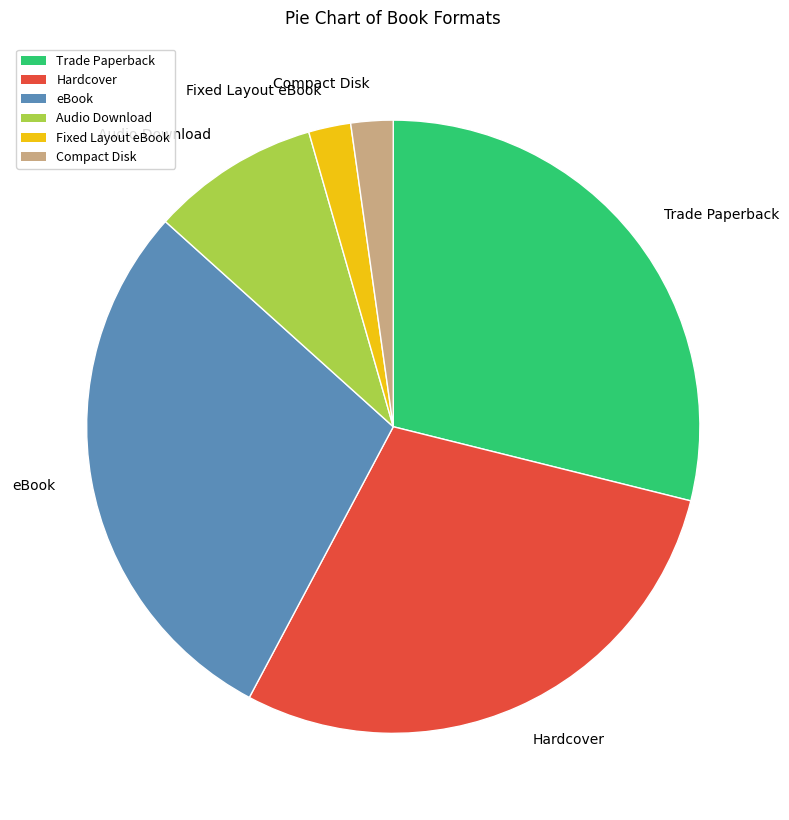

The eBook slice represents 42% of the pie. True or false?

False